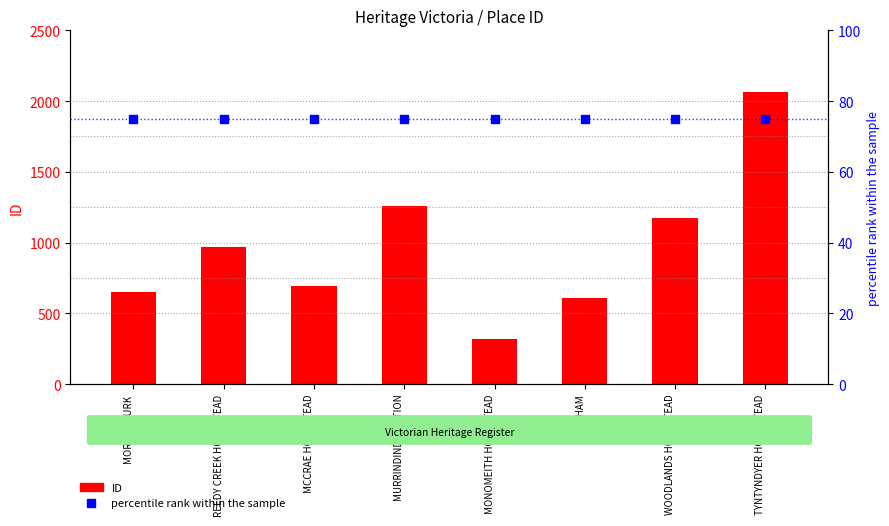

Which series contains the lowest Y value?

percentile rank within the sample